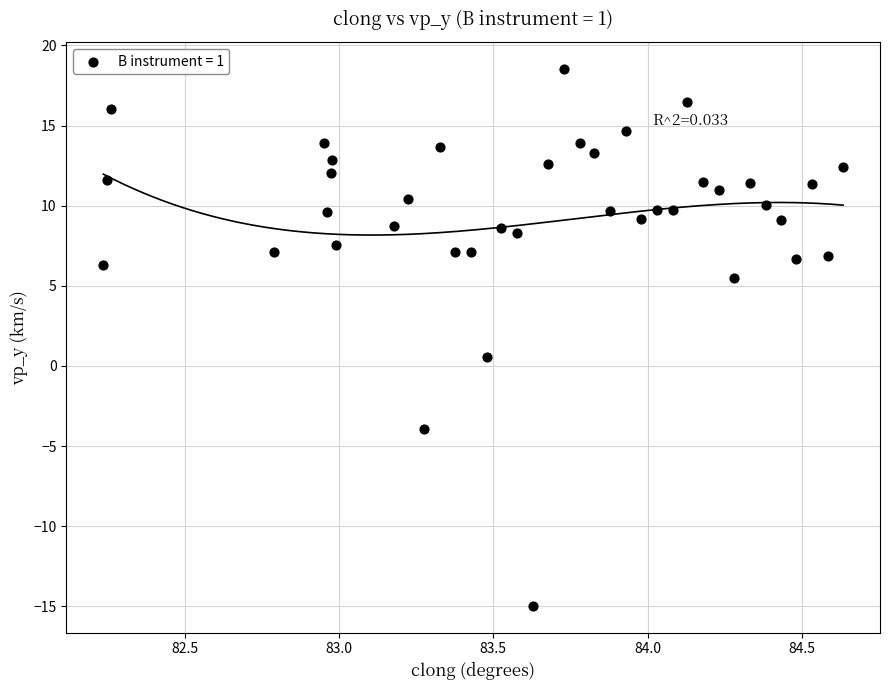

What is the range of X values (max minus min)?

2.4